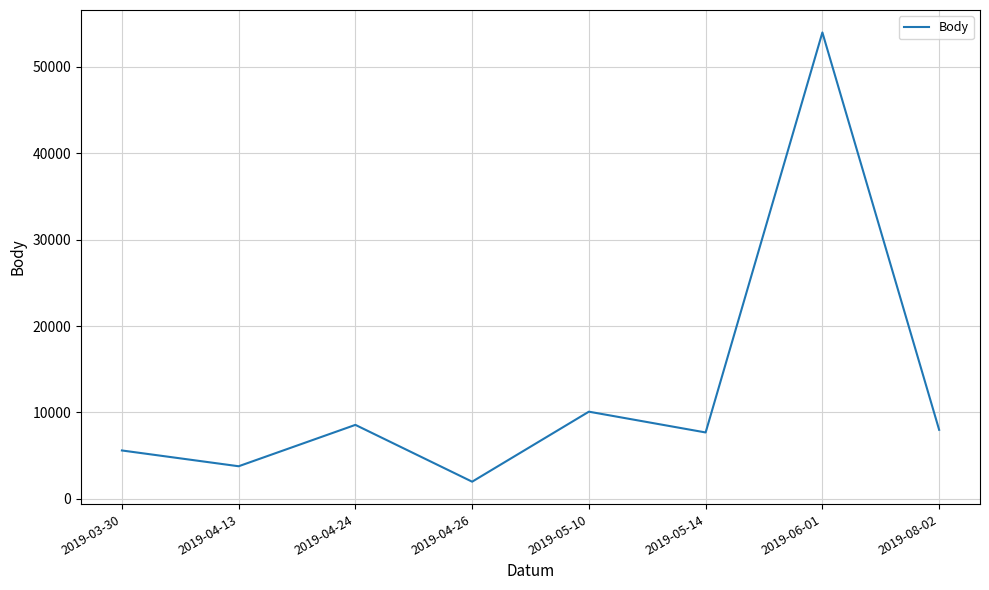

How many interior local peaks (higher than both neighbors) does the data have?

3